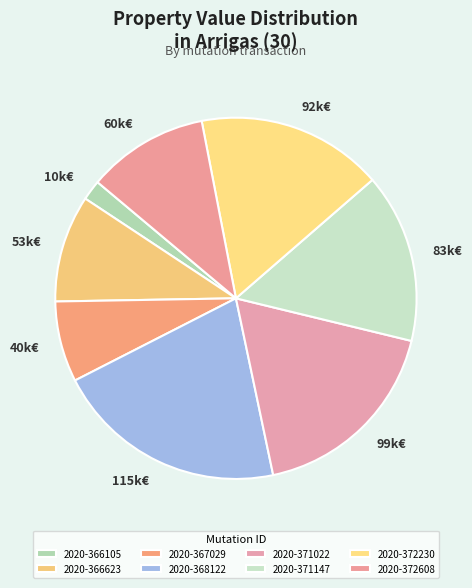

Approximately how many times larger is the value at 2020-366623 compared to 2020-366105?

5.3